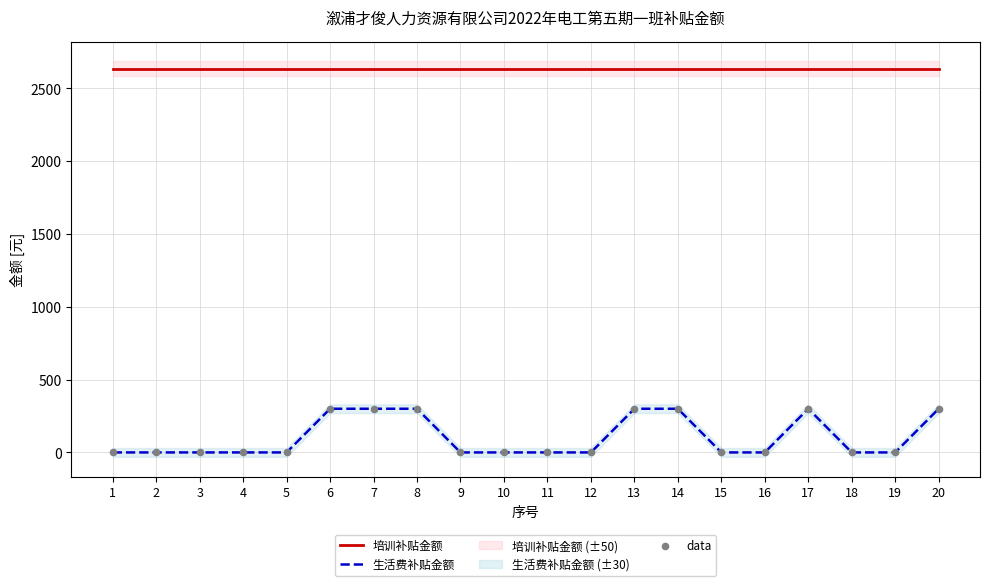

What are all the series names shown in the legend?

培训补贴金额, 生活费补贴金额, data